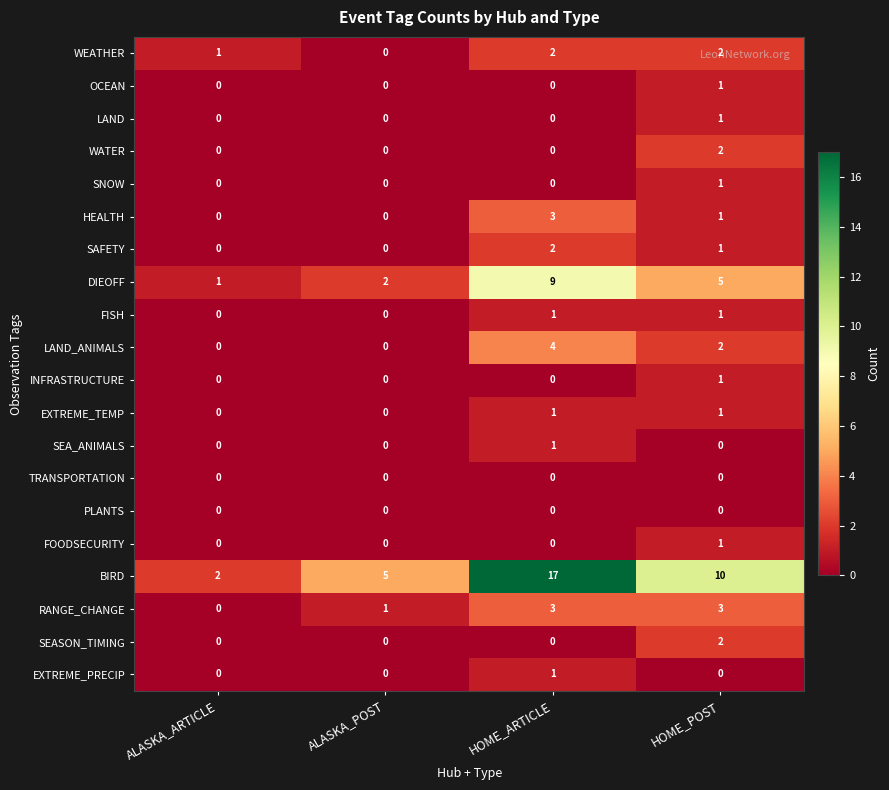

The value of BIRD at ALASKA_ARTICLE is 2. True or false?

True